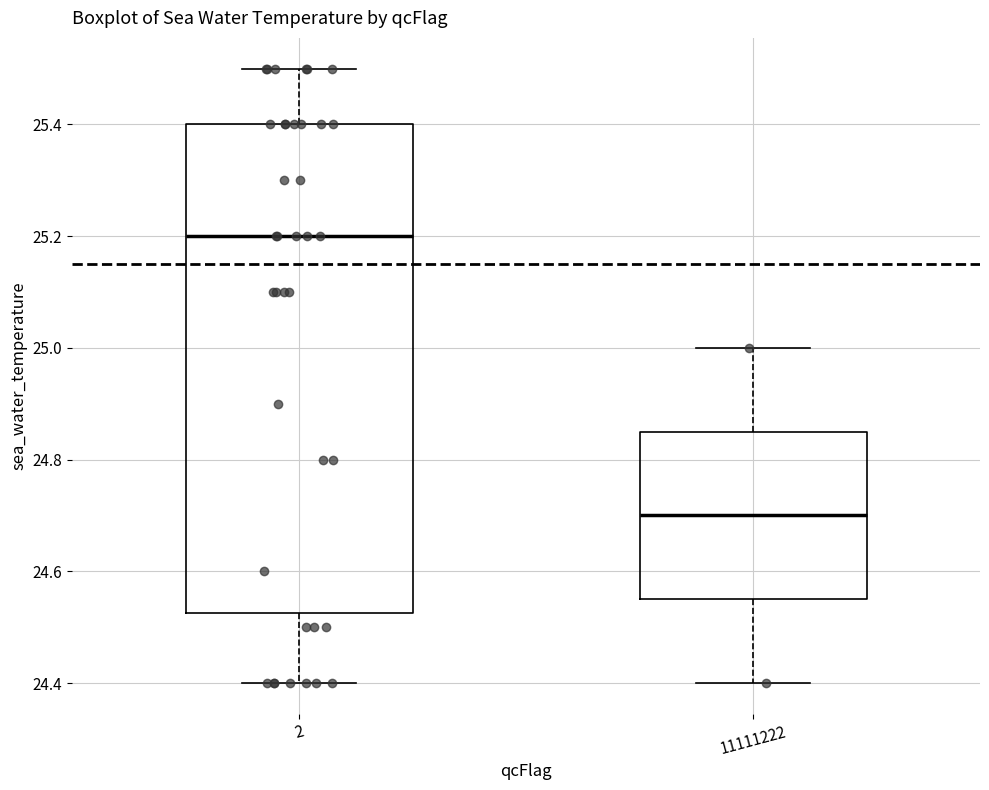

Reading left to right, read every box against the y-axis: the position of its median line, the range the box covers, and the ends of its whiskers. The values are not printed on the chart, so give them approximately, as read against the axis.

2: median 25.20, box 24.52 to 25.40, whiskers 24.40 to 25.50
11111222: median 24.70, box 24.56 to 24.86, whiskers 24.40 to 25.00